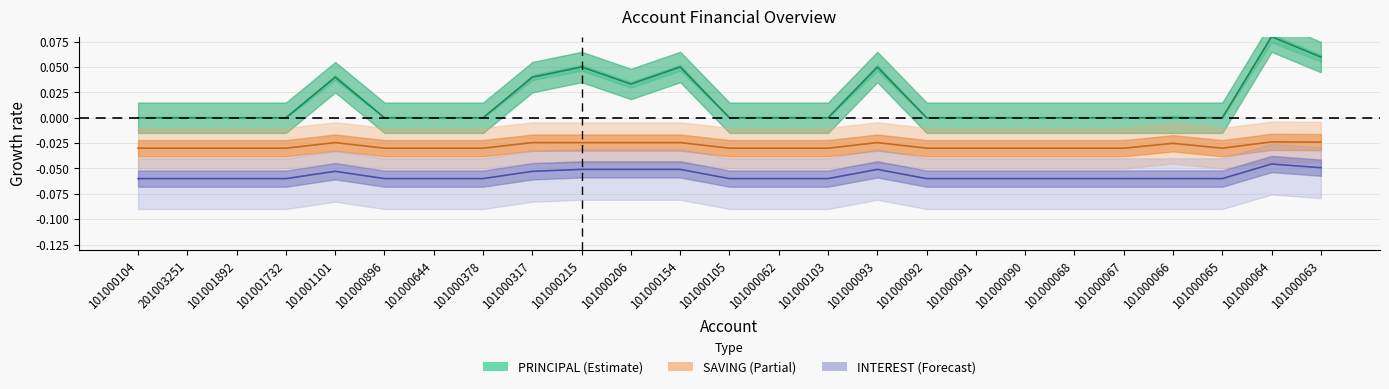

How many lines are shown in the chart?

3